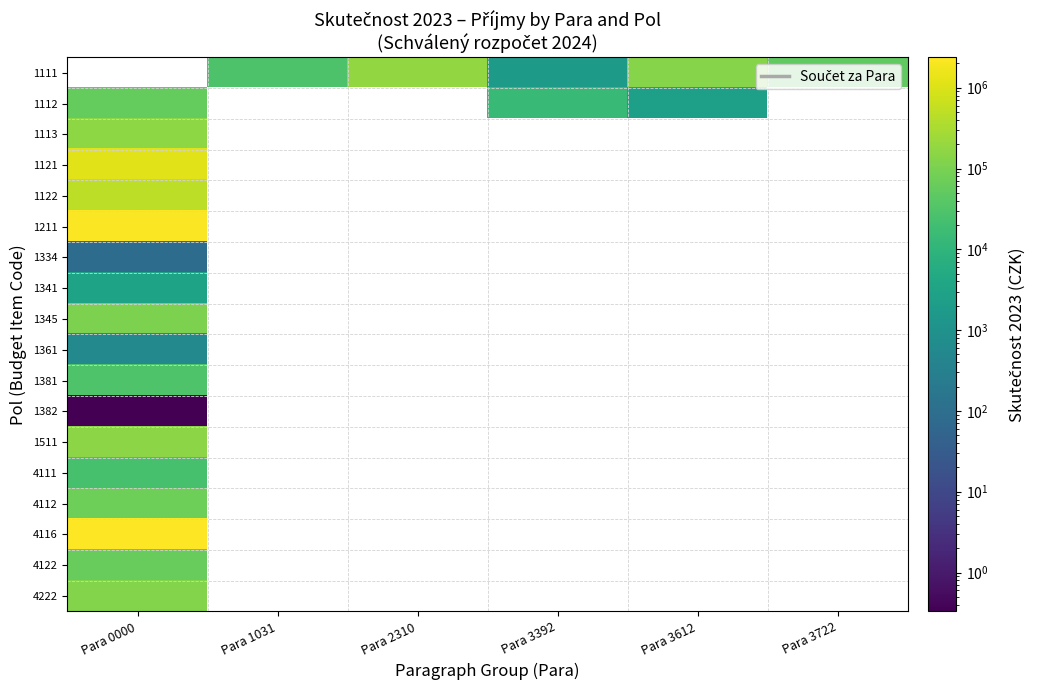

How many series are shown in this chart?

18